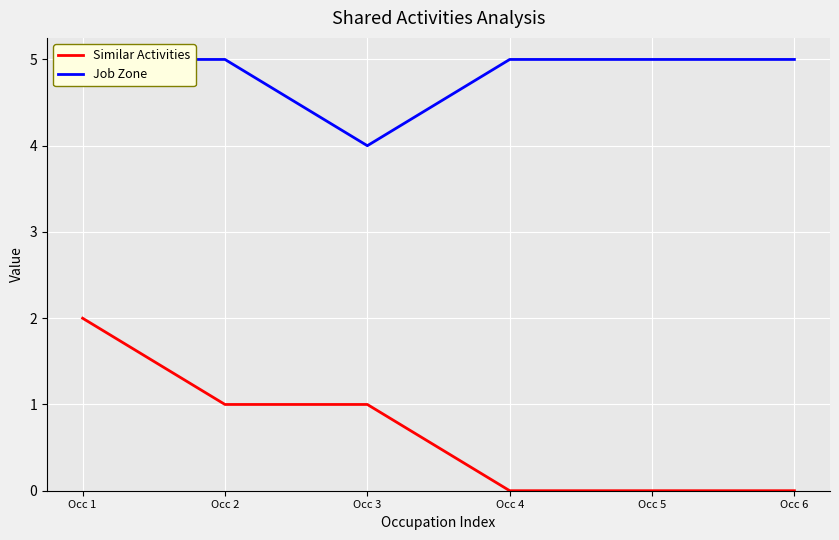

Which has a higher value, Occ 3 or Occ 4?

Occ 3